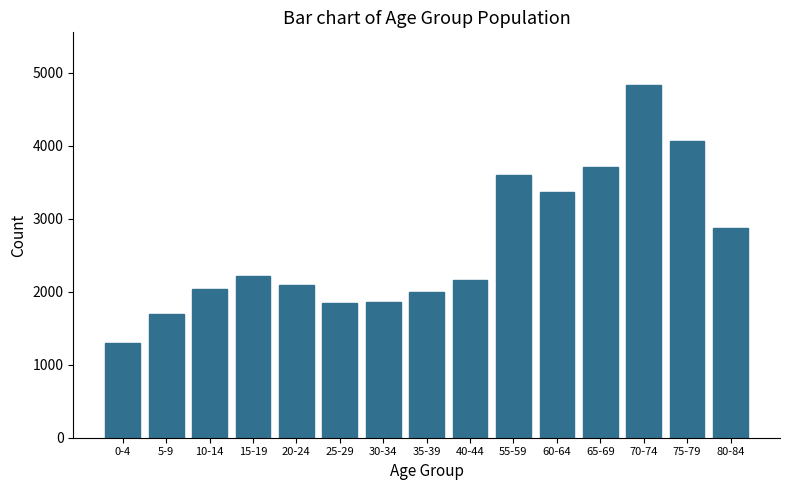

At which label is the value closest to 3060?

80-84